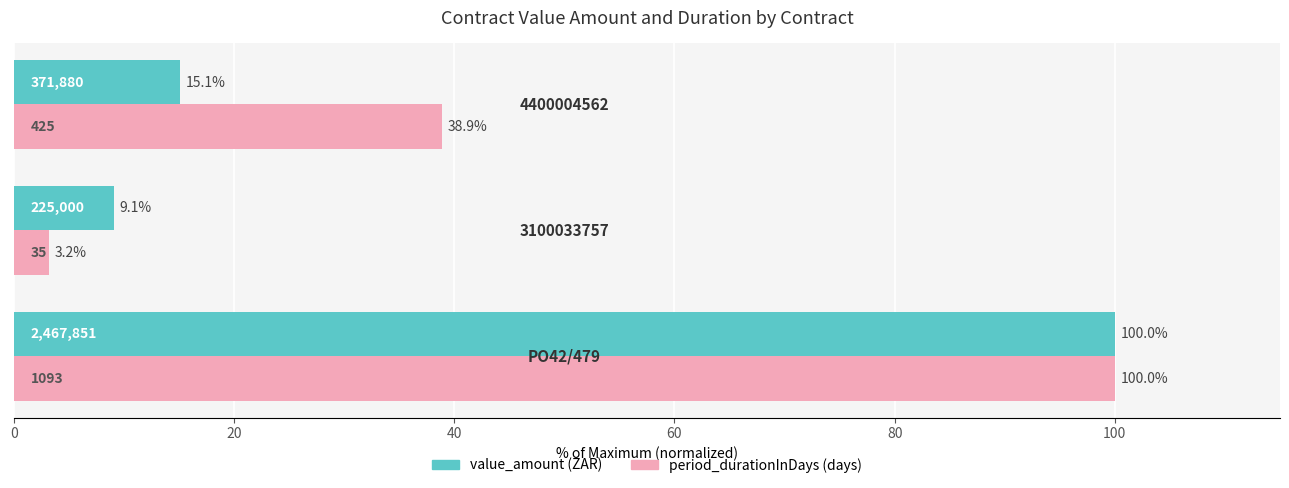

What is the maximum value shown in the chart?

100.0